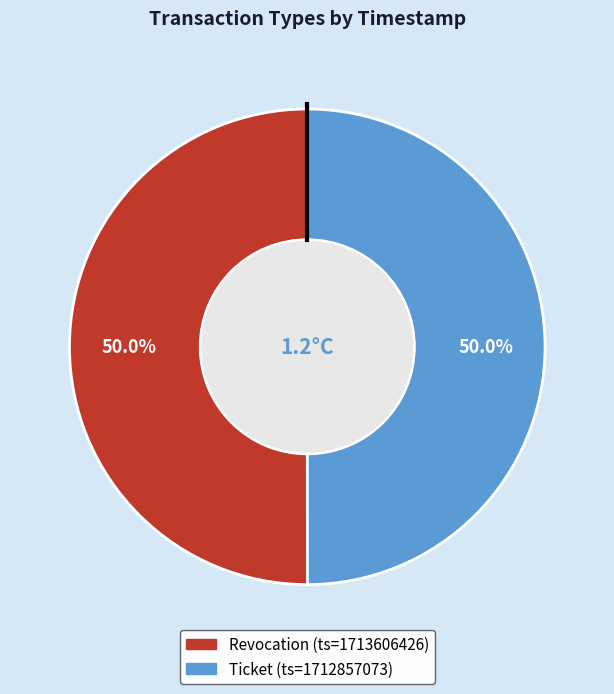

To the nearest percent, what is the combined percentage of Ticket and Revocation?

100%